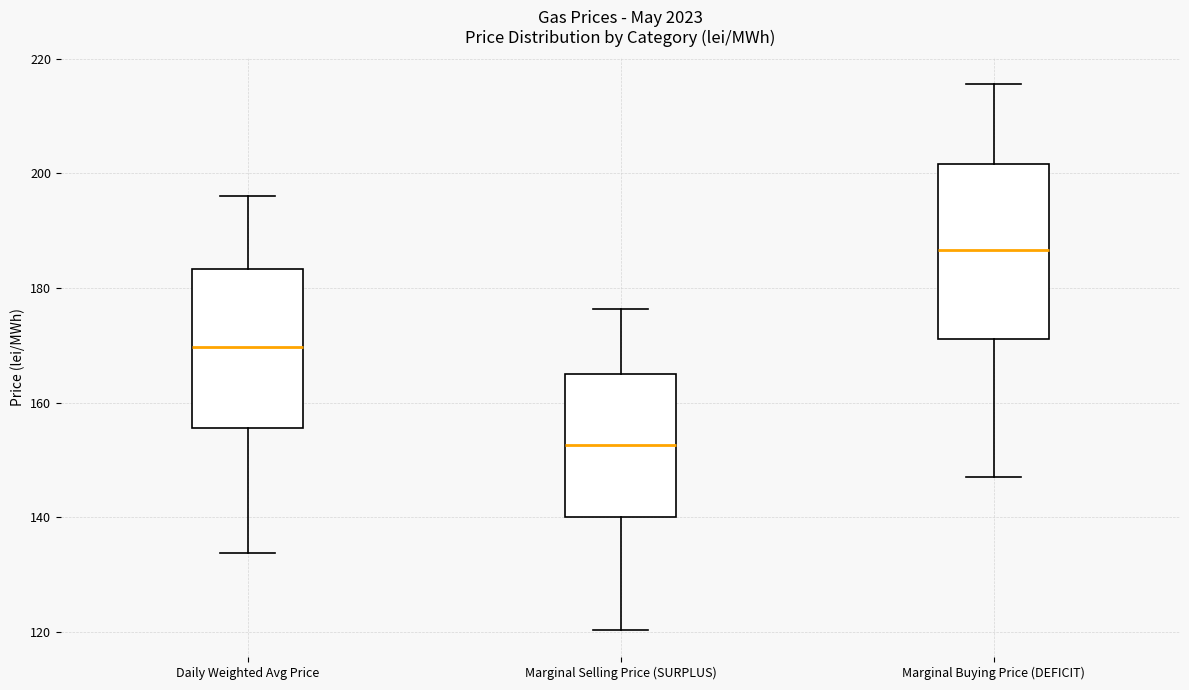

Reading left to right, read every box against the y-axis: the position of its median line, the range the box covers, and the ends of its whiskers. The values are not printed on the chart, so give them approximately, as read against the axis.

Daily Weighted Avg Price: median 170, box 156 to 184, whiskers 134 to 196
Marginal Selling Price (SURPLUS): median 152, box 140 to 164, whiskers 120 to 176
Marginal Buying Price (DEFICIT): median 186, box 172 to 202, whiskers 148 to 216